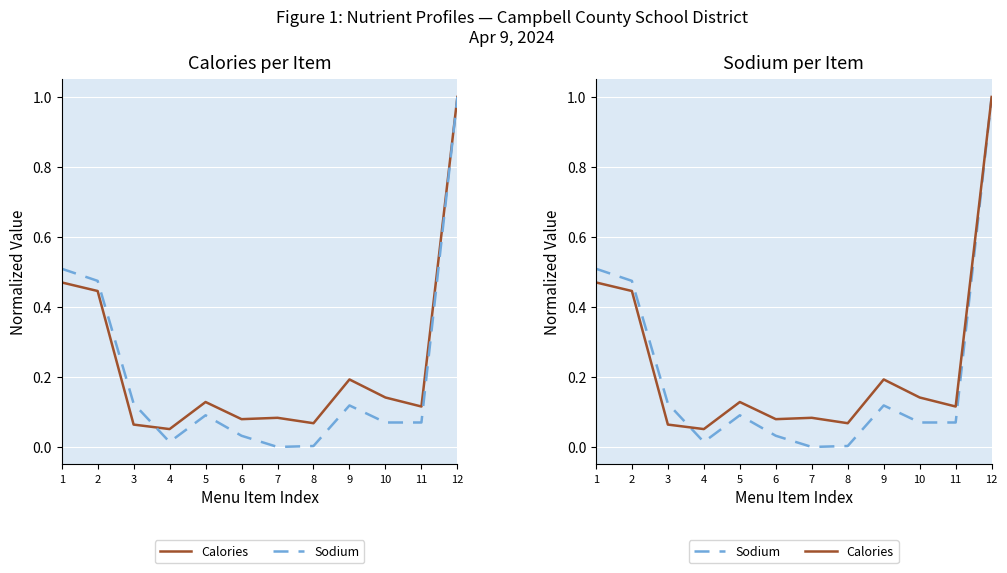

At 9, list the series in order from largest to smallest.

Calories, Sodium